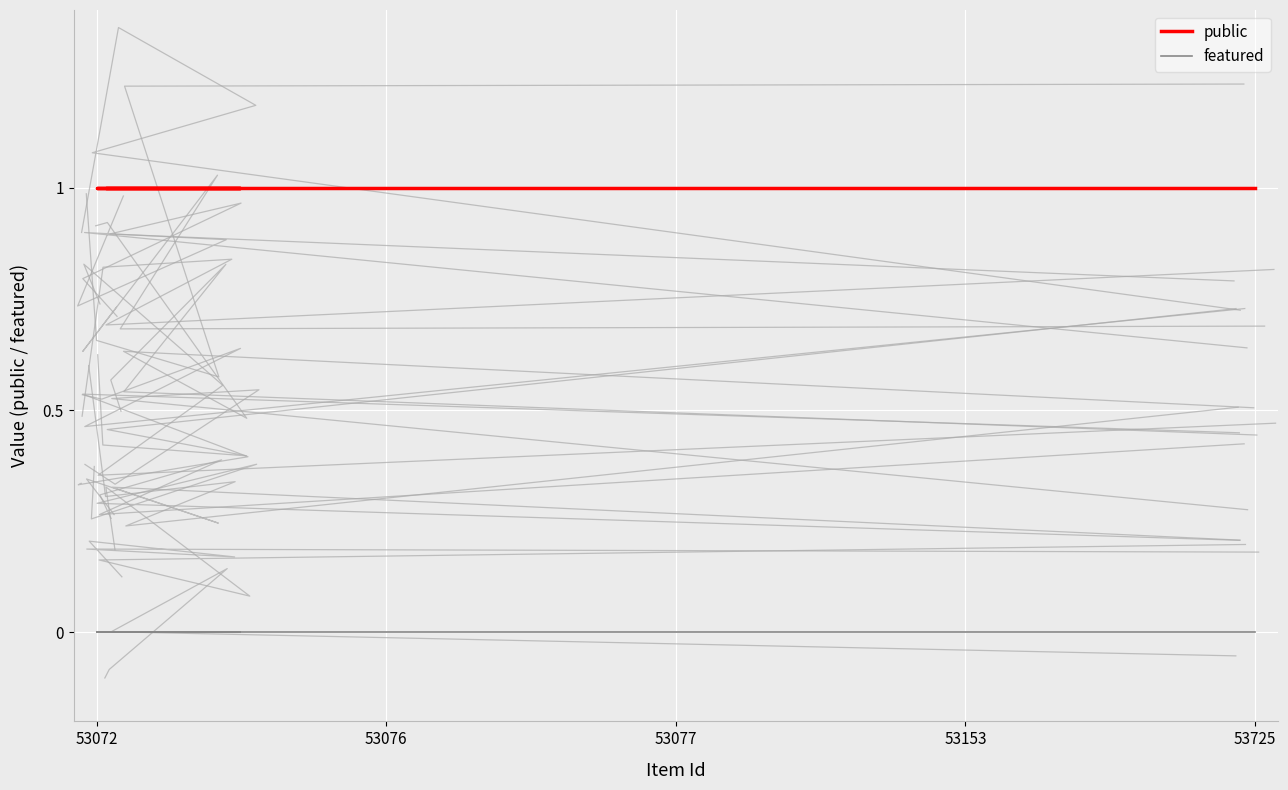

At 53725, list the series in order from largest to smallest.

public, featured